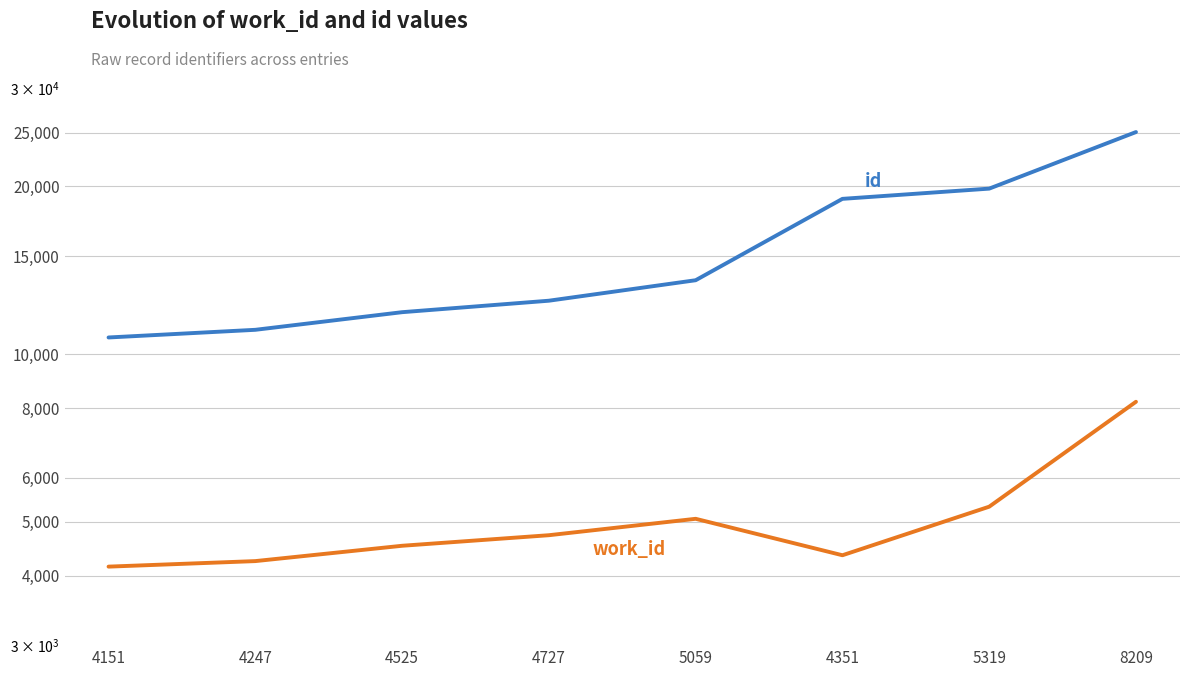

At 8209, list the series in order from smallest to largest.

work_id, id